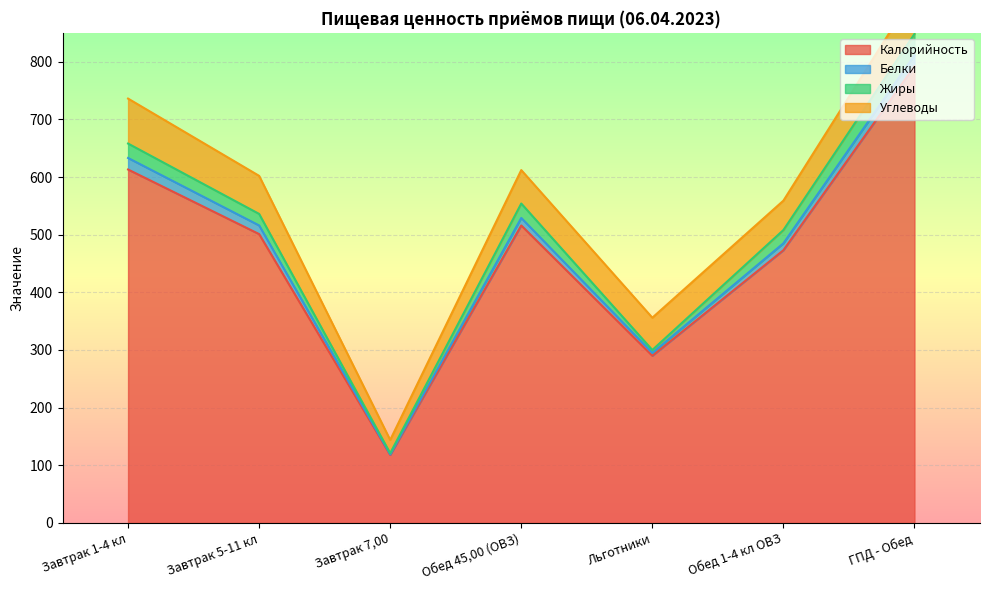

What is the average value of the Углеводы series?

58